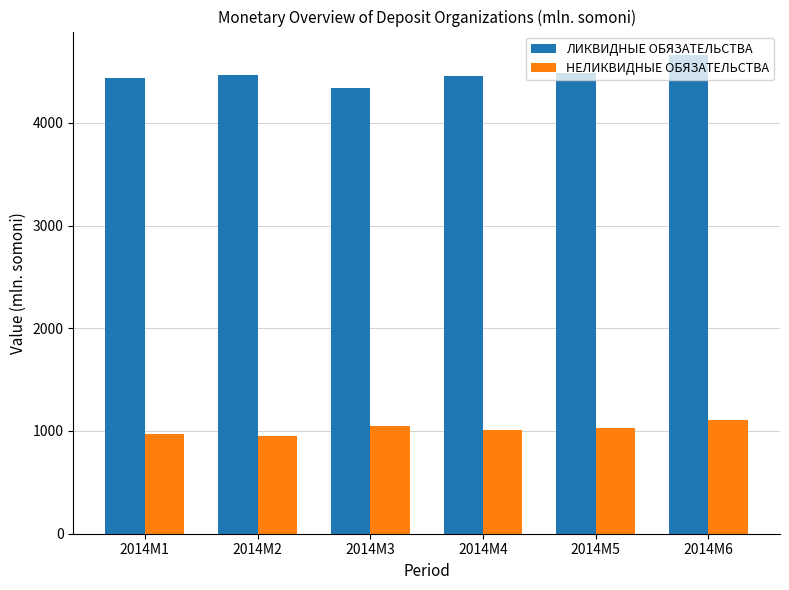

What is the maximum value shown in the chart?

4655.7